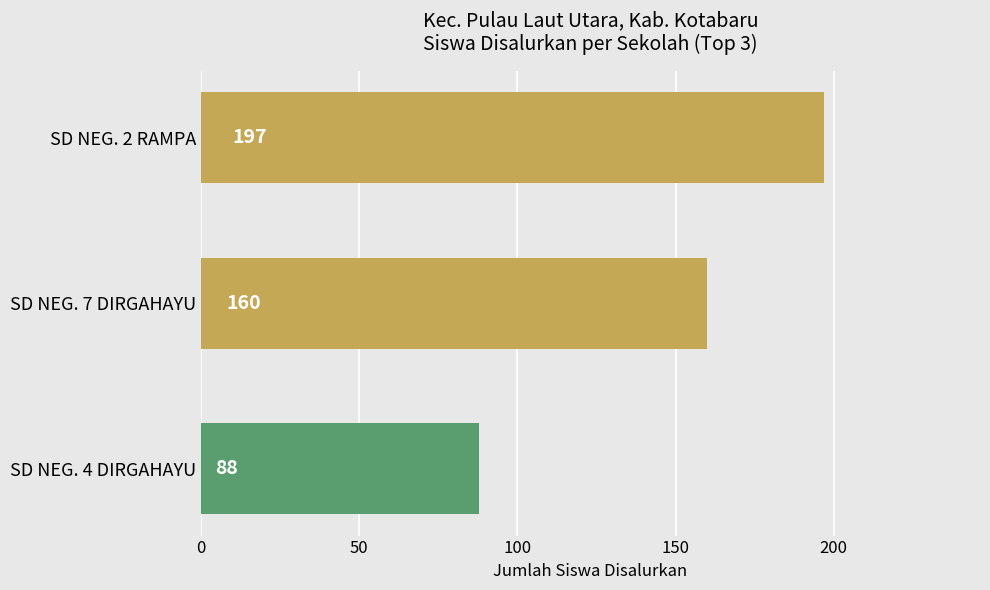

Where is the data nearest to the value 142?

SD NEG. 7 DIRGAHAYU